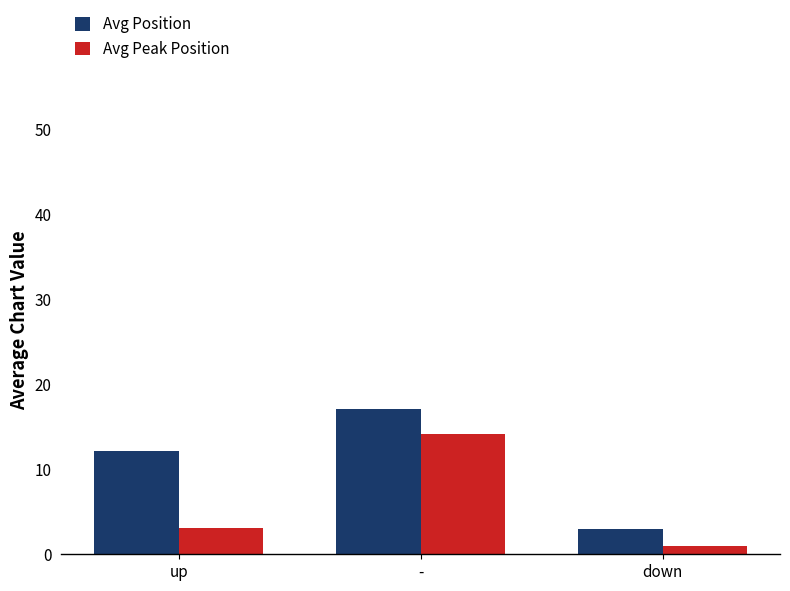

Rank the series by their average value, from highest to lowest.

Avg Position, Avg Peak Position